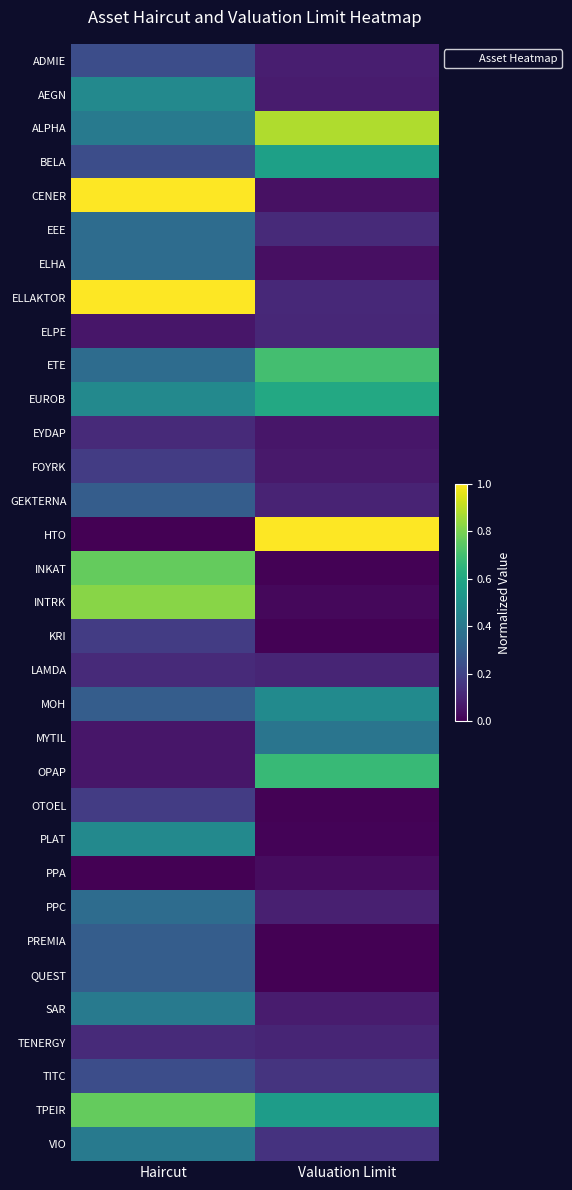

Reading left to right, list all the values displayed in this chart.

ADMIE: Haircut=0.2	Valuation Limit=0.1
AEGN: Haircut=0.5	Valuation Limit=0.1
ALPHA: Haircut=0.4	Valuation Limit=0.9
BELA: Haircut=0.2	Valuation Limit=0.6
CENER: Haircut=1.0	Valuation Limit=0.0
EEE: Haircut=0.4	Valuation Limit=0.1
ELHA: Haircut=0.4	Valuation Limit=0.0
ELLAKTOR: Haircut=1.0	Valuation Limit=0.1
ELPE: Haircut=0.1	Valuation Limit=0.1
ETE: Haircut=0.4	Valuation Limit=0.7
EUROB: Haircut=0.5	Valuation Limit=0.6
EYDAP: Haircut=0.1	Valuation Limit=0.1
FOYRK: Haircut=0.2	Valuation Limit=0.1
GEKTERNA: Haircut=0.3	Valuation Limit=0.1
HTO: Haircut=0.0	Valuation Limit=1.0
INKAT: Haircut=0.8	Valuation Limit=0.0
INTRK: Haircut=0.8	Valuation Limit=0.0
KRI: Haircut=0.2	Valuation Limit=0.0
LAMDA: Haircut=0.1	Valuation Limit=0.1
MOH: Haircut=0.3	Valuation Limit=0.5
MYTIL: Haircut=0.1	Valuation Limit=0.4
OPAP: Haircut=0.1	Valuation Limit=0.7
OTOEL: Haircut=0.2	Valuation Limit=0.0
PLAT: Haircut=0.5	Valuation Limit=0.0
PPA: Haircut=0.0	Valuation Limit=0.0
PPC: Haircut=0.4	Valuation Limit=0.1
PREMIA: Haircut=0.3	Valuation Limit=0.0
QUEST: Haircut=0.3	Valuation Limit=0.0
SAR: Haircut=0.4	Valuation Limit=0.1
TENERGY: Haircut=0.1	Valuation Limit=0.1
TITC: Haircut=0.2	Valuation Limit=0.1
TPEIR: Haircut=0.8	Valuation Limit=0.6
VIO: Haircut=0.4	Valuation Limit=0.1